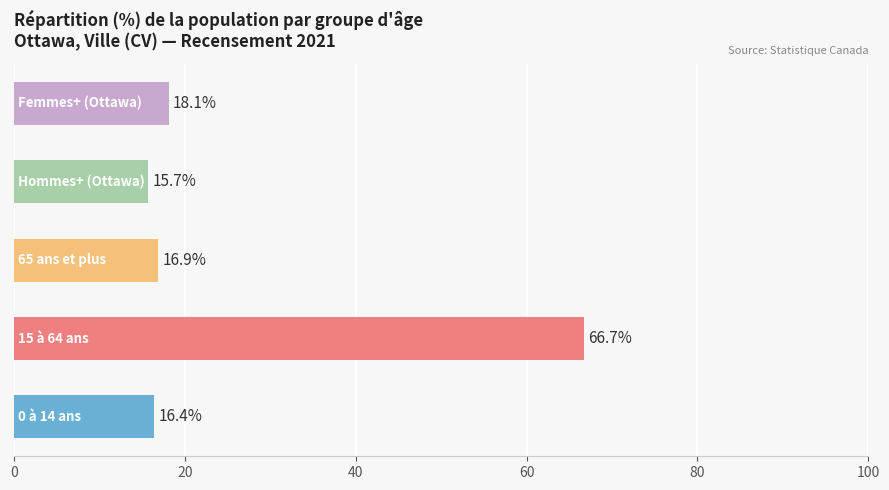

What is the maximum value shown in the chart?

66.7